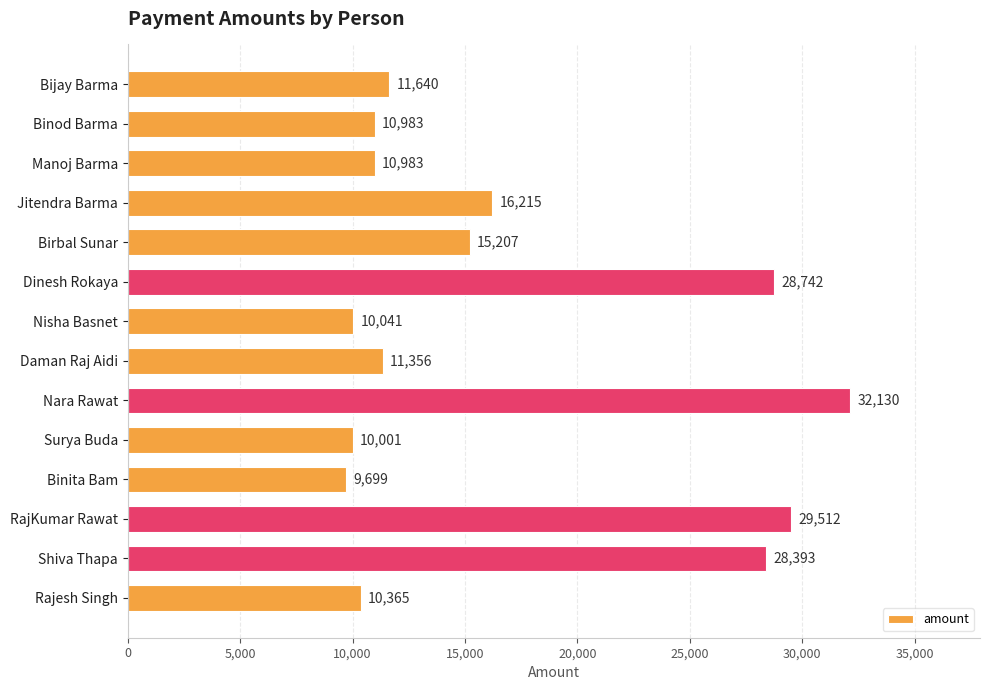

What is the approximate value at Shiva Thapa, to the nearest 10?

28390